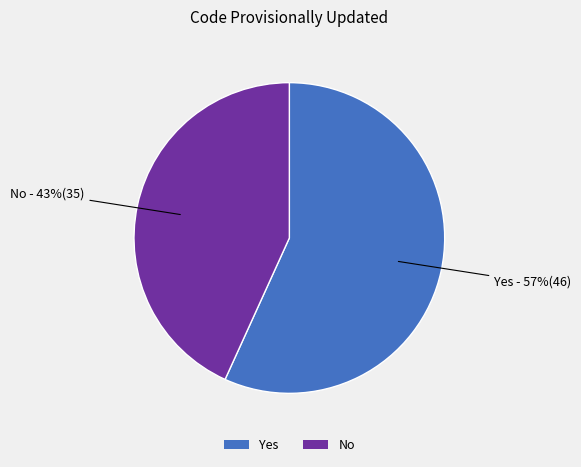

Which slice represents more than half of the pie?

Yes